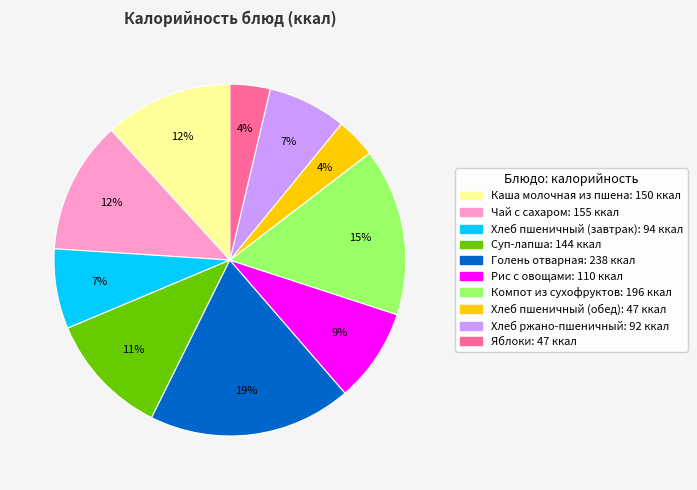

Does Суп-лапша account for over 50% of the chart?

No